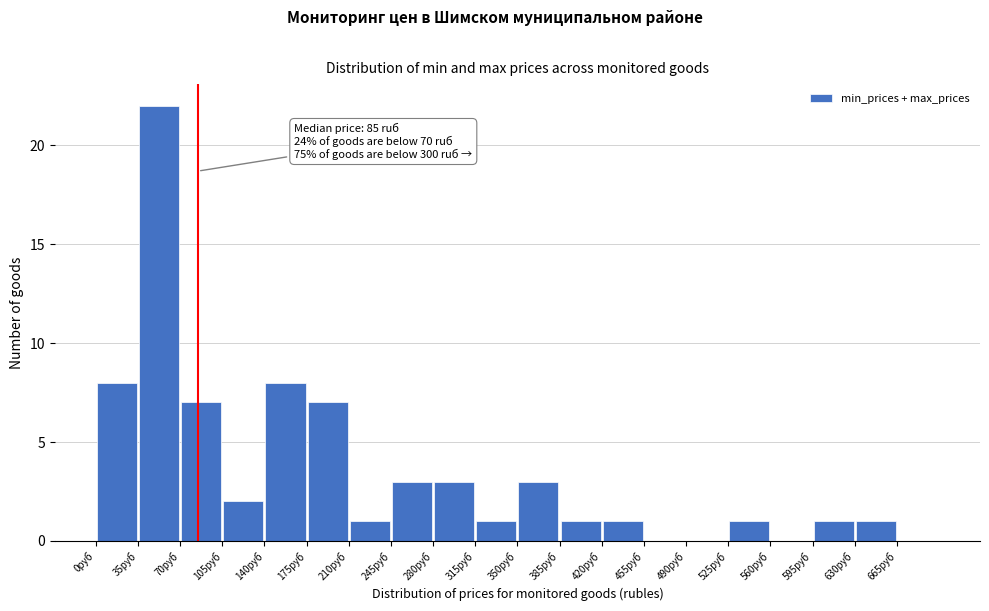

Which range on the x-axis has the tallest bar?

35 to 70